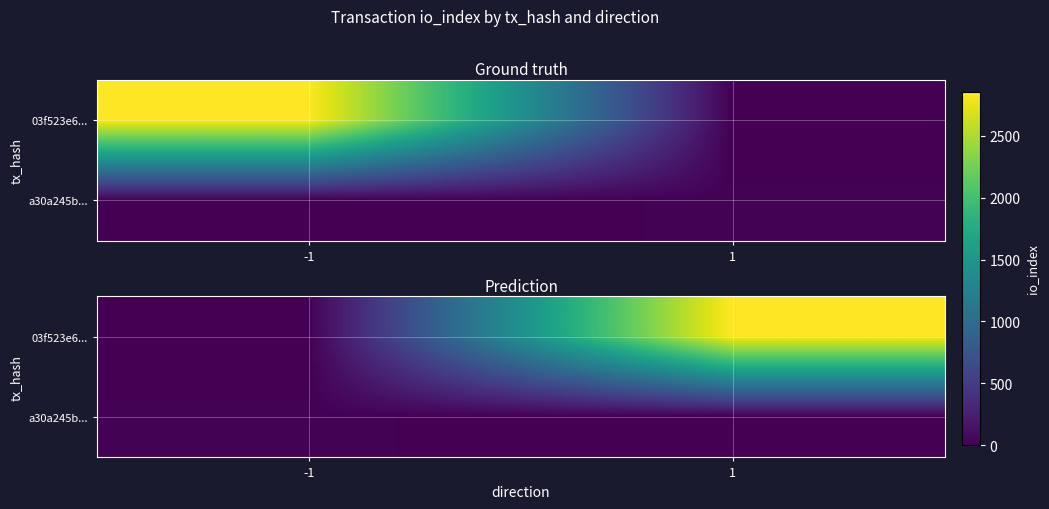

The a30a245b... series shows 23 at -1. True or false?

False